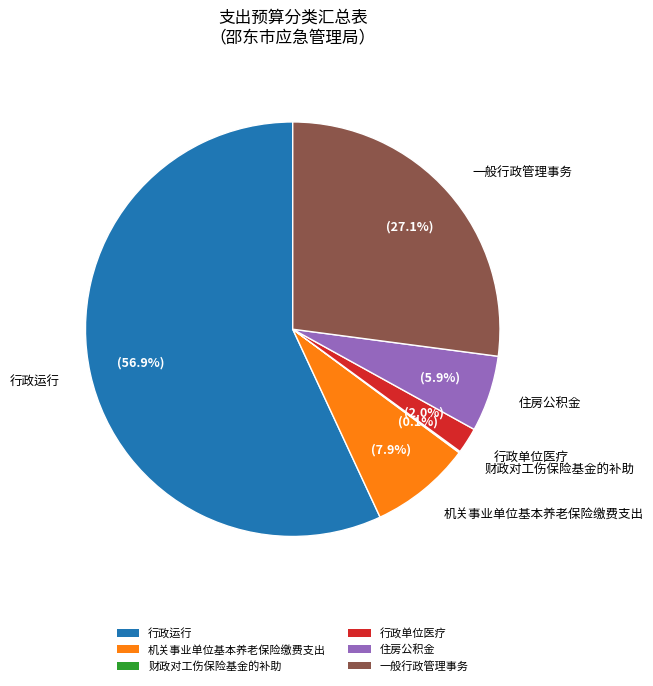

How much of the chart is everything except 住房公积金?

94.1%